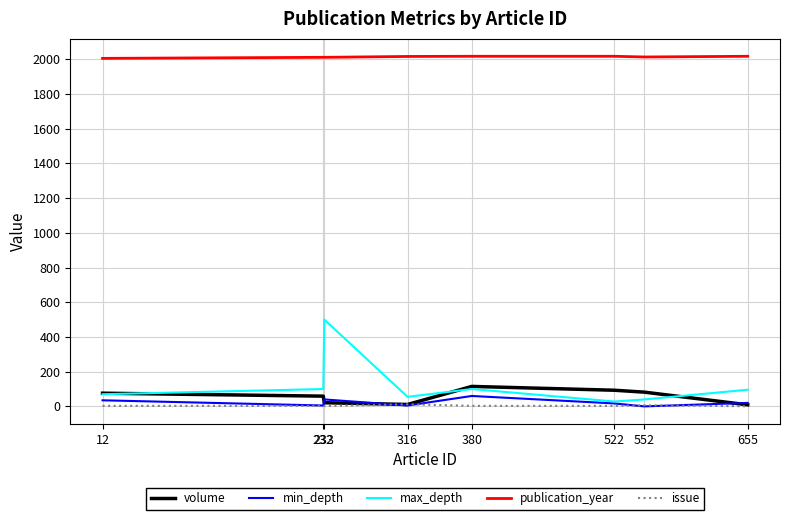

At which category is the sum across all series the highest?

233